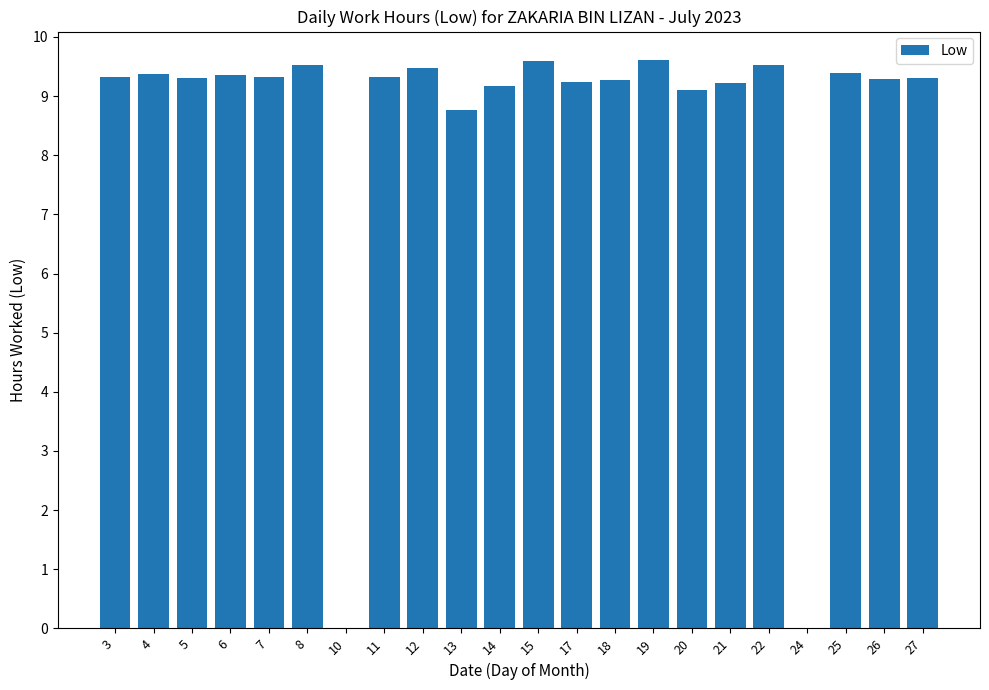

The value at 5 is 13.1. True or false?

False